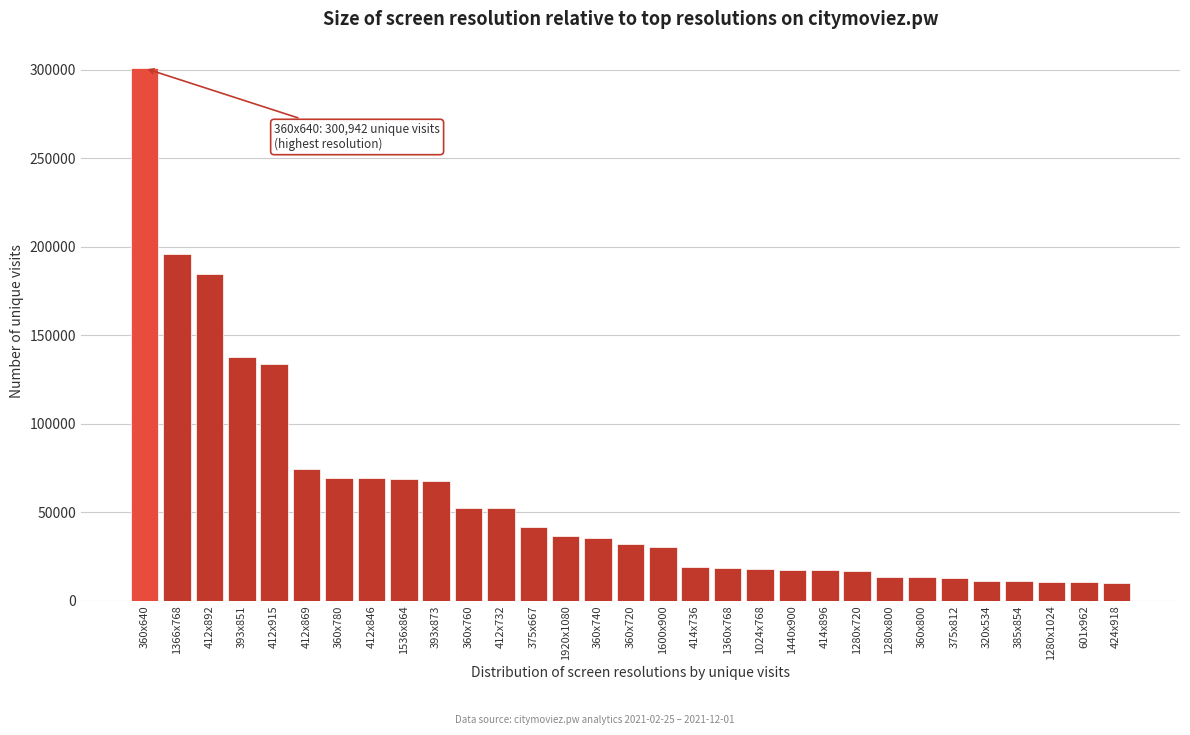

What is the ratio of the value at 414x896 to the value at 1280x1024?

1.6